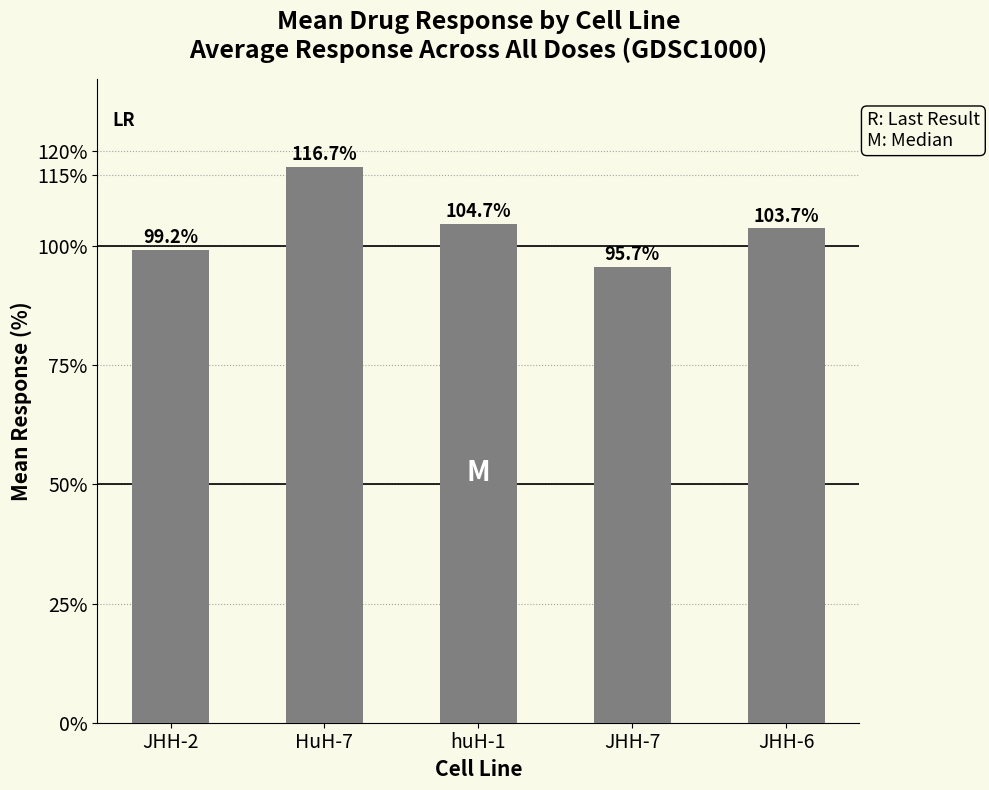

Are the bars grouped side by side (vs. stacked)?

No